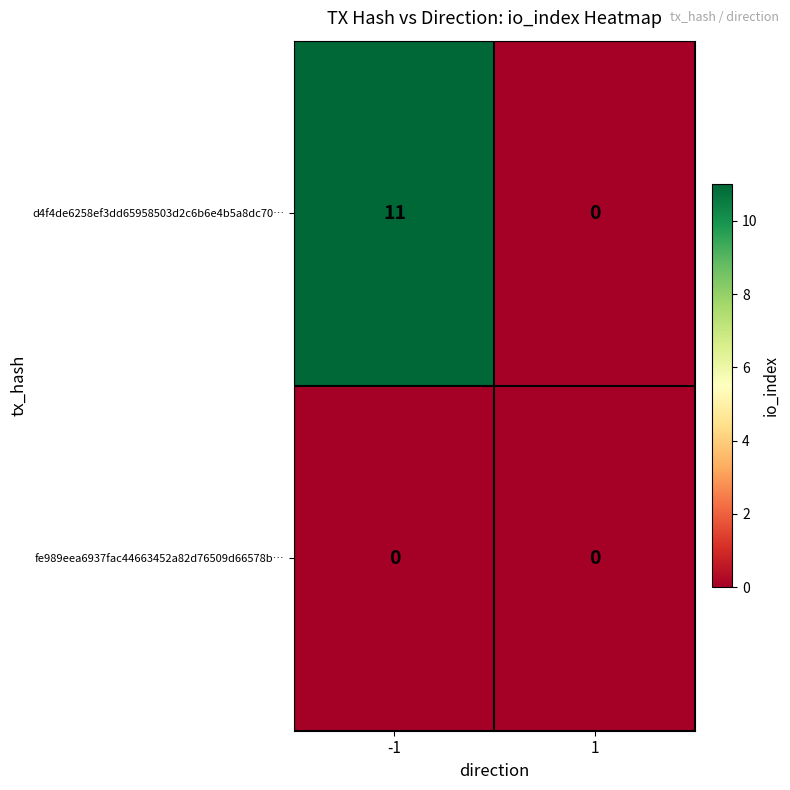

Reading left to right, list all the values displayed in this chart.

d4f4de6258ef3dd65958503d2c6b6e4b5a8dc70…: 11	0
fe989eea6937fac44663452a82d76509d66578b…: 0	0